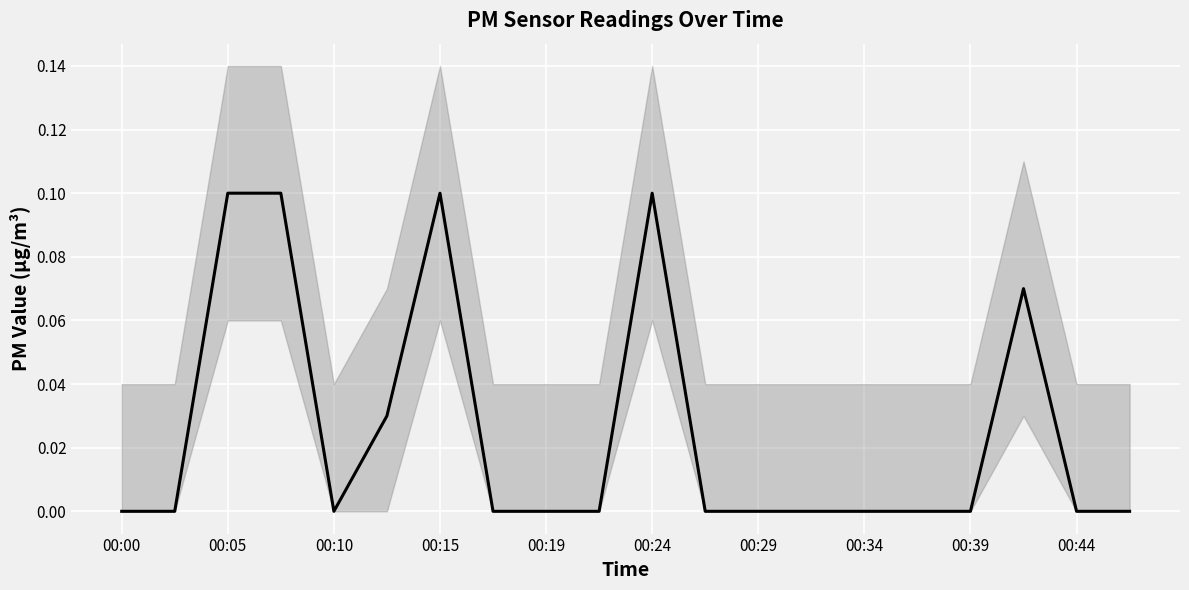

Is it true that the value at 17 is 0.0?

False